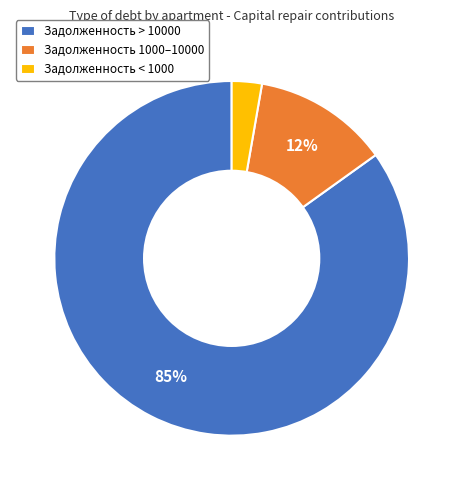

Count the number of slices in the pie.

3